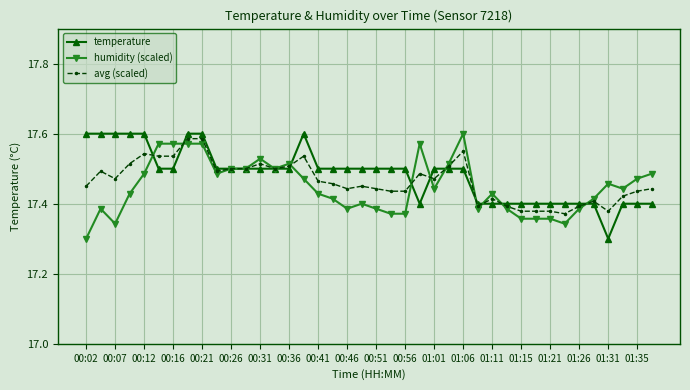

Count the humidity (scaled) values in the range 17 to 18.

40